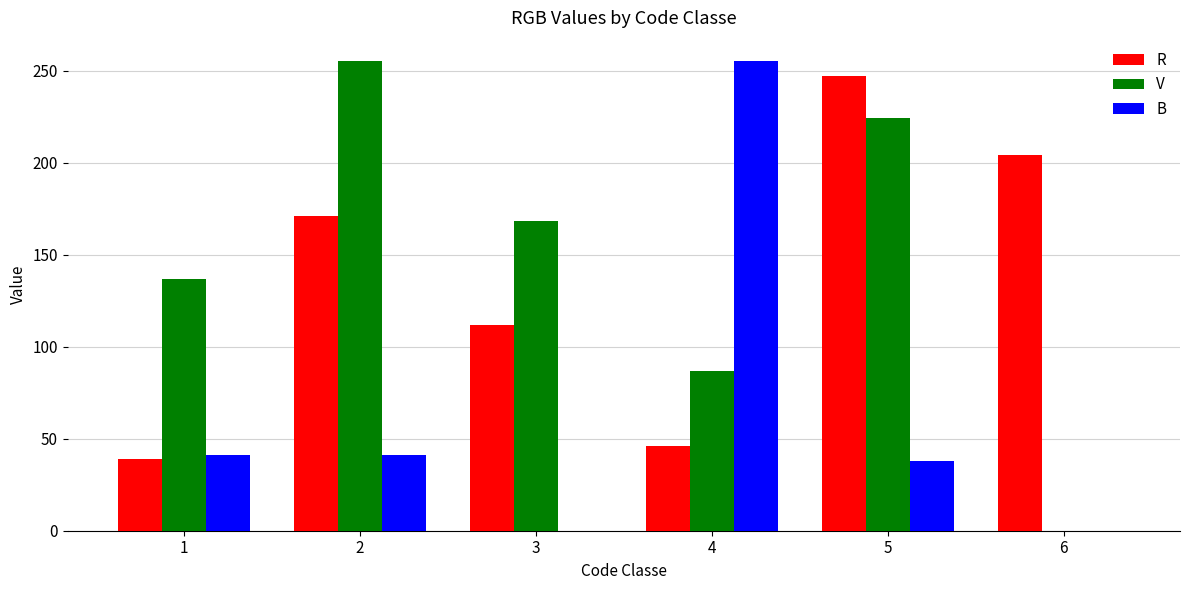

What is the spread (max minus min) of values at 5?

209